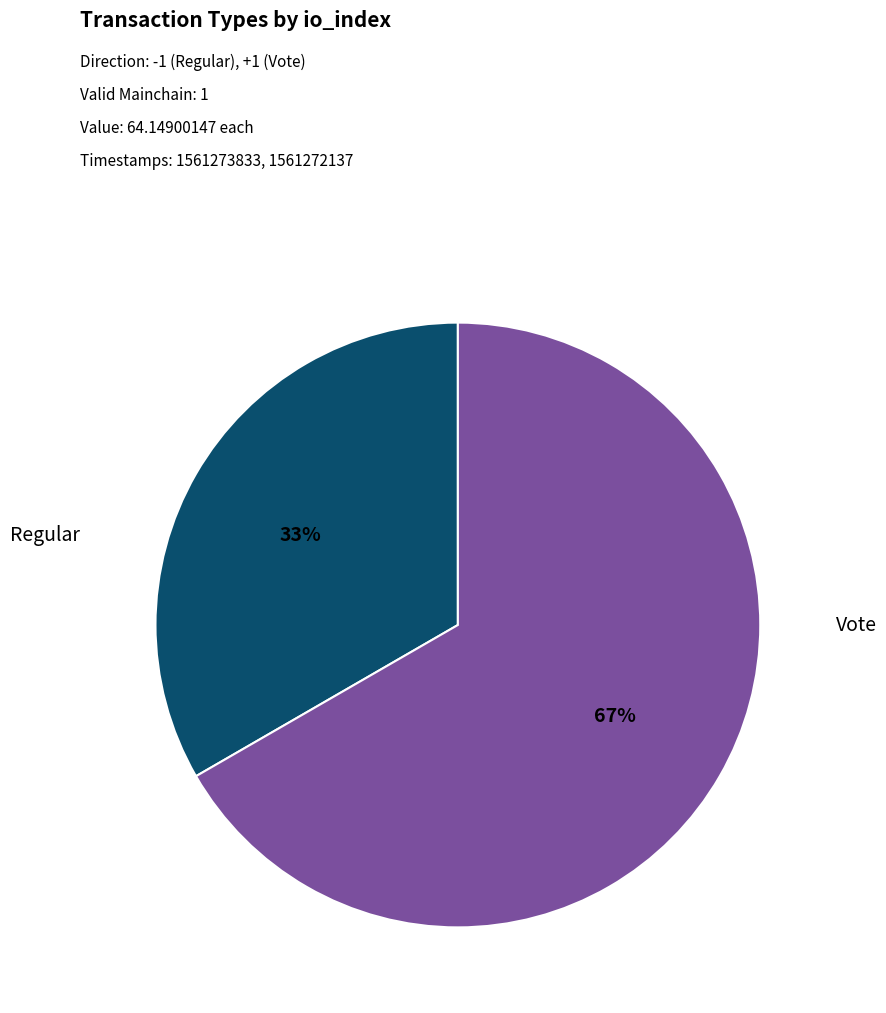

To the nearest percent, what is the average slice percentage?

50%